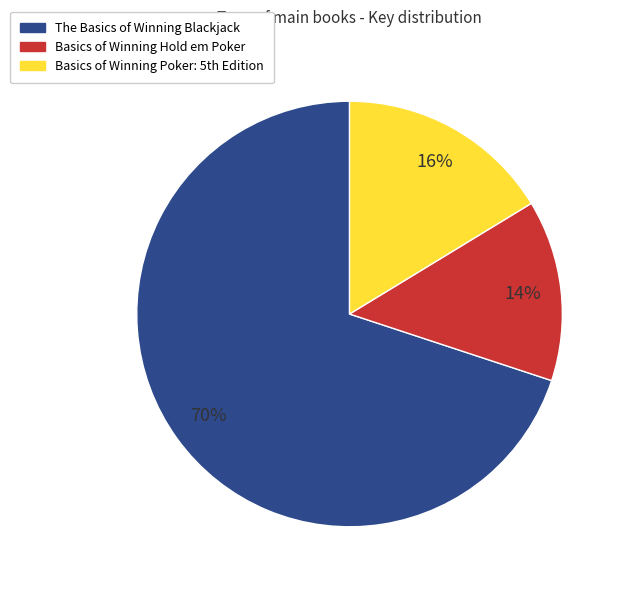

To the nearest percent, what is the difference between the largest and smallest slice percentages?

56%